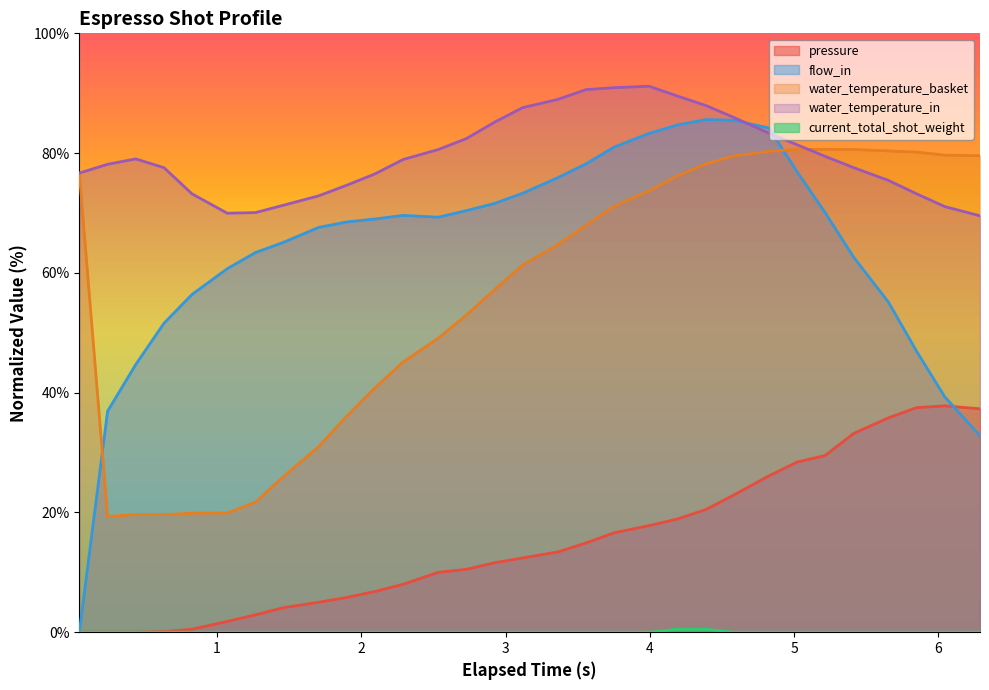

At which label does pressure first exceed 12?

3.119